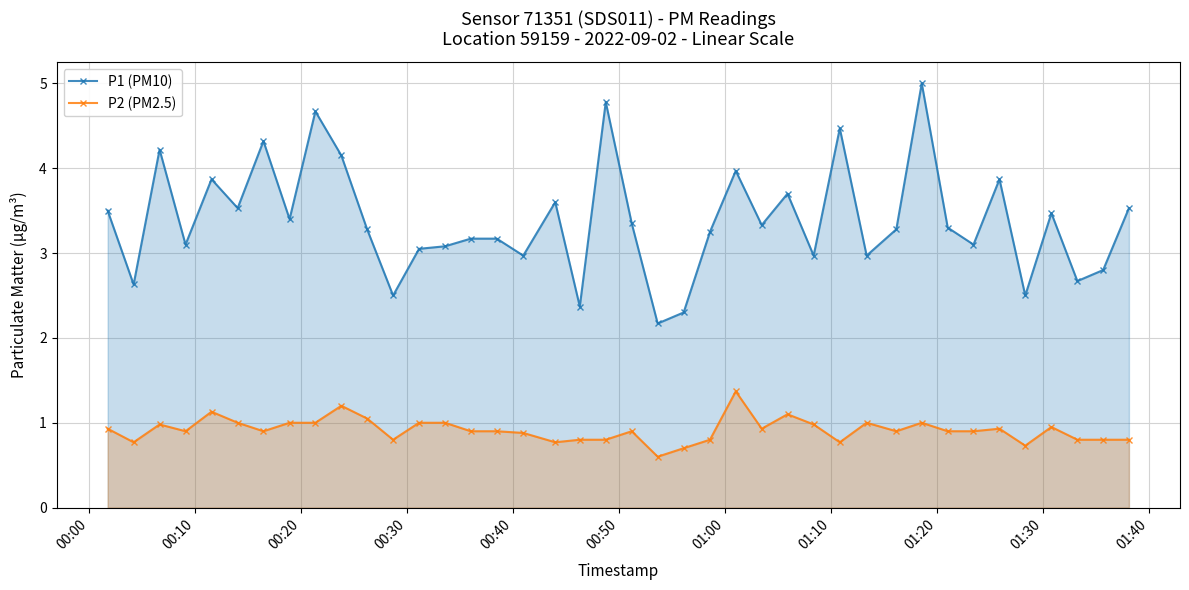

True or false: P2 (PM2.5) and P1 (PM10) cross at least once.

False